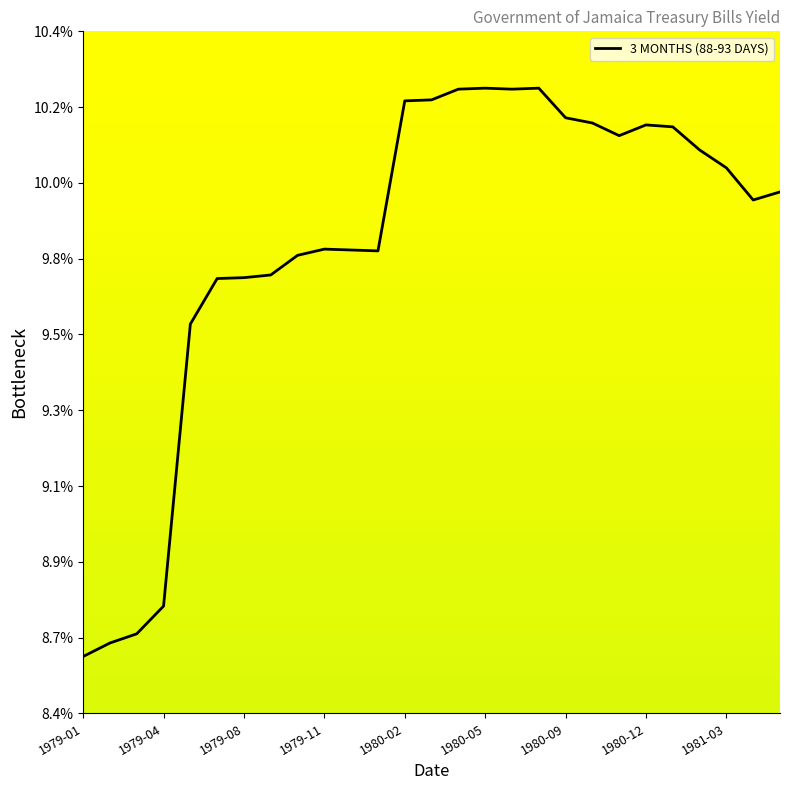

What is the average value?

9.8